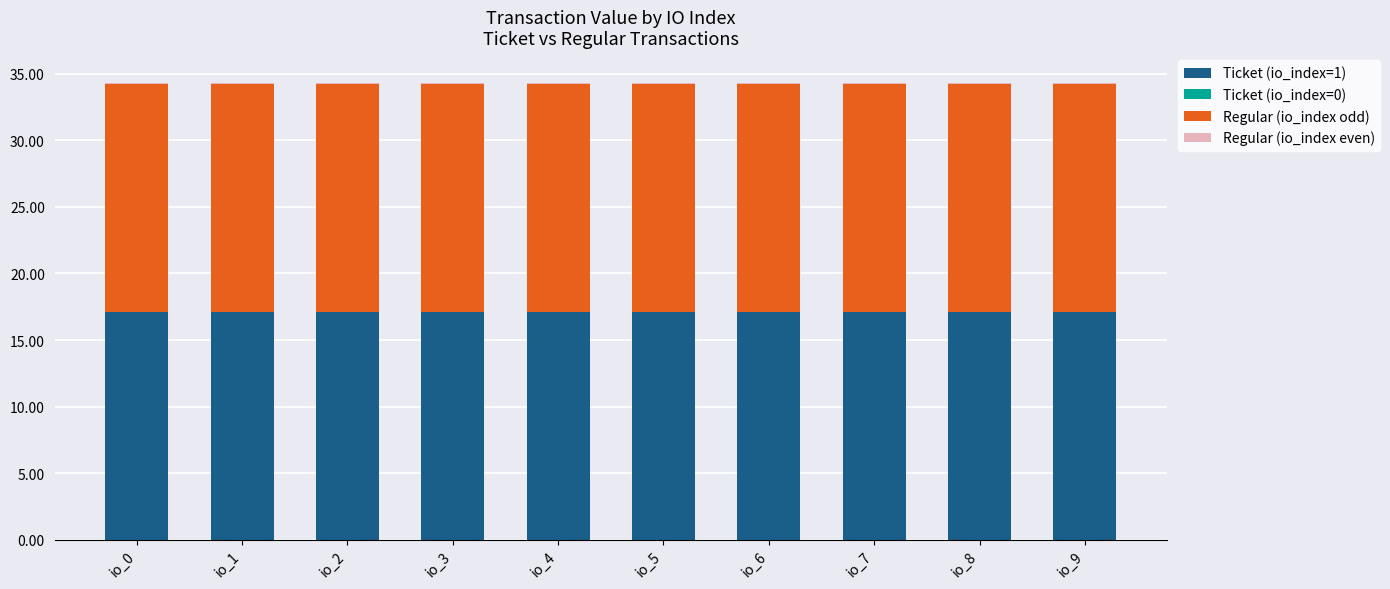

The value of Ticket (io_index=1) at io_6 is 17.1. True or false?

True